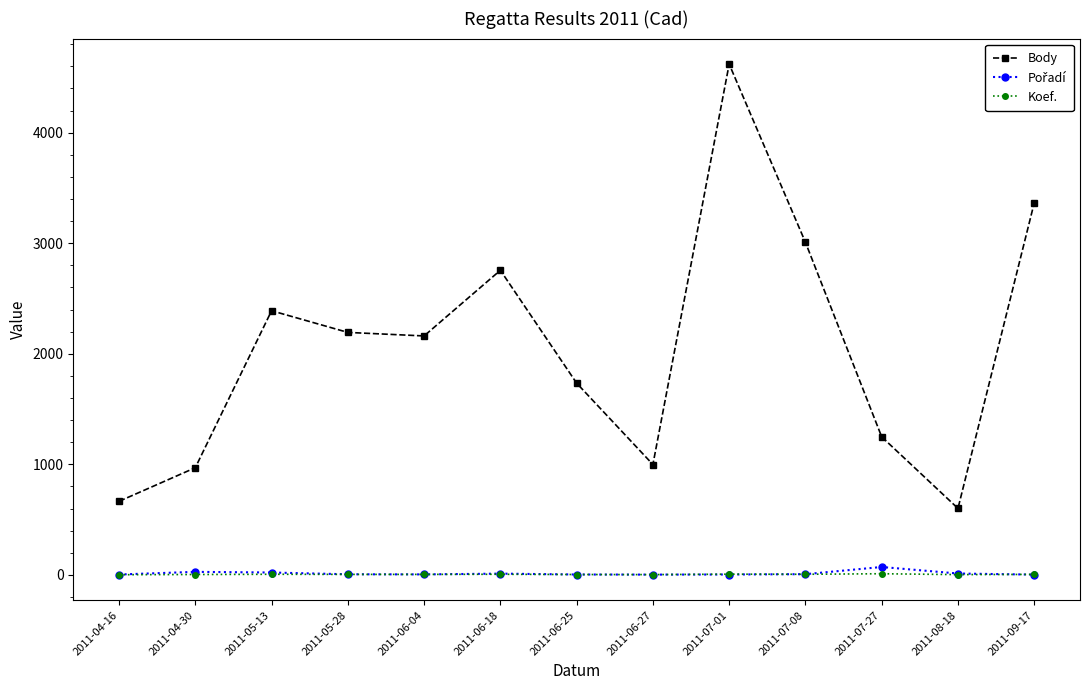

What is the label of the 6th point from the right?

2011-06-27